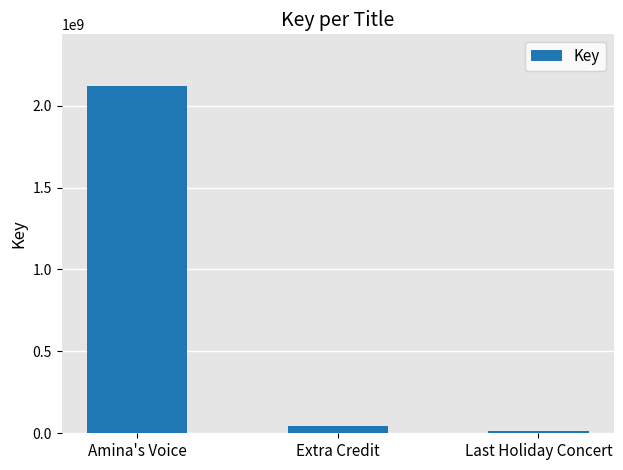

Reading left to right, transcribe all the data shown in this chart.

2117282437	44494298	16221482